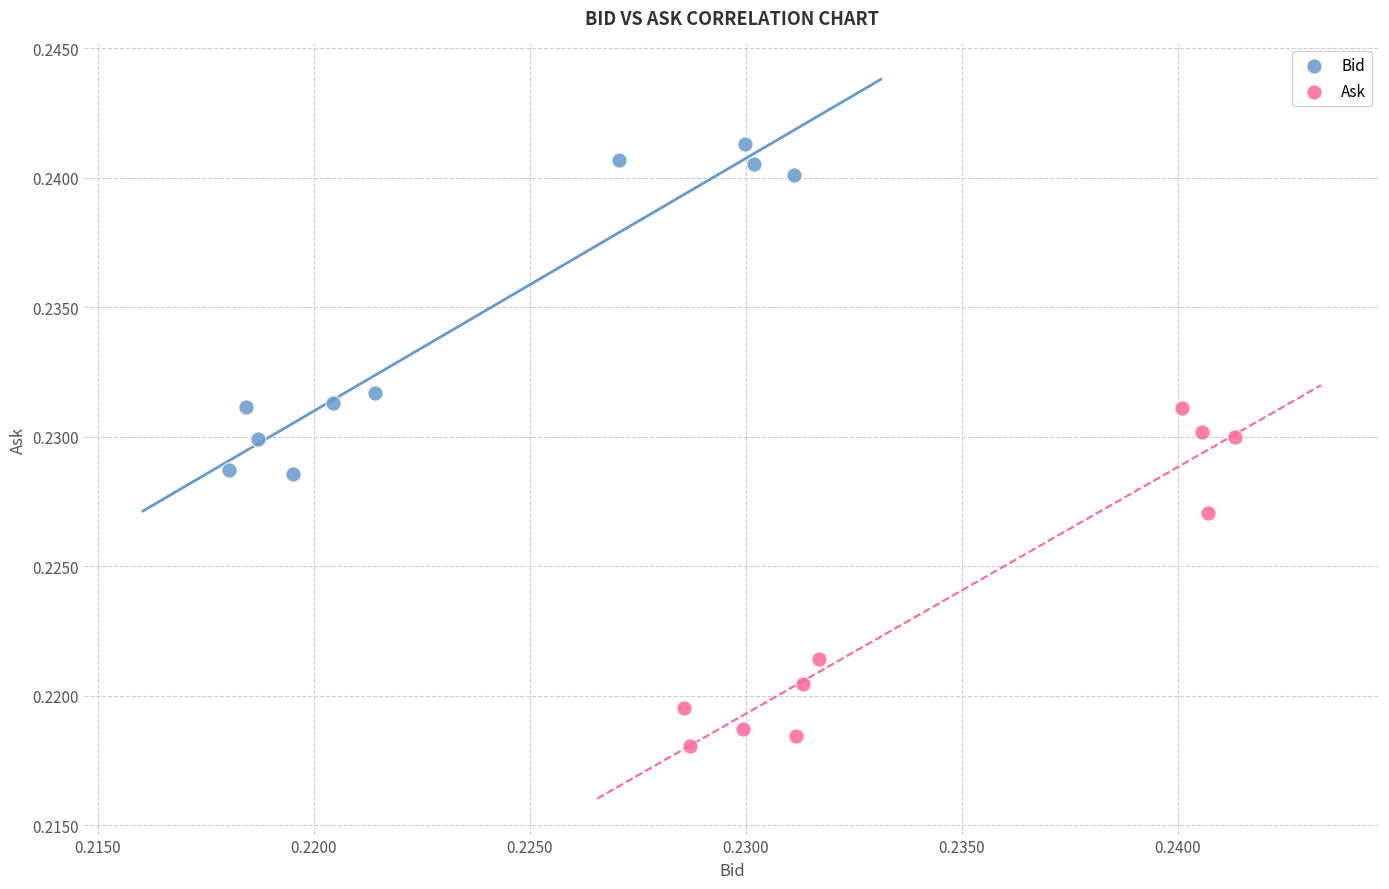

What are all the series names shown in the legend?

Bid, Ask